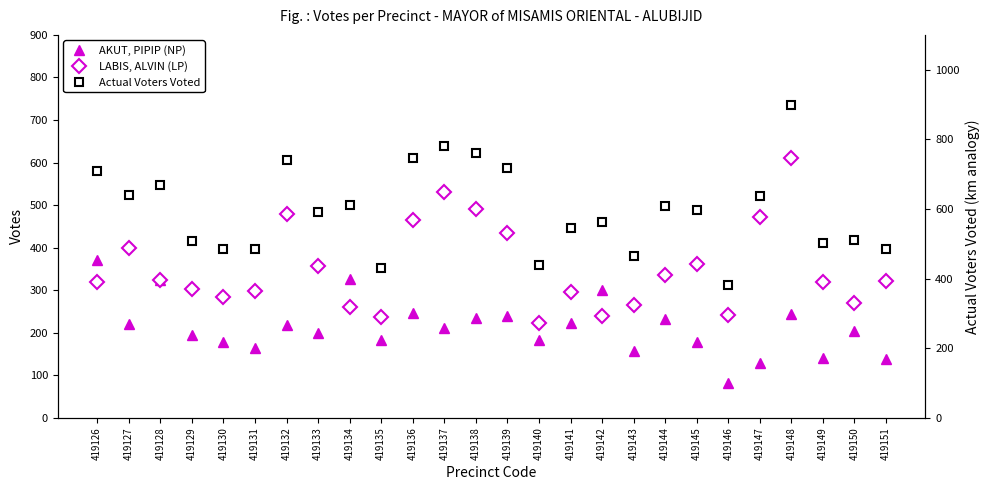

What is the difference between the maximum and minimum values in the AKUT, PIPIP (NP) series?

290